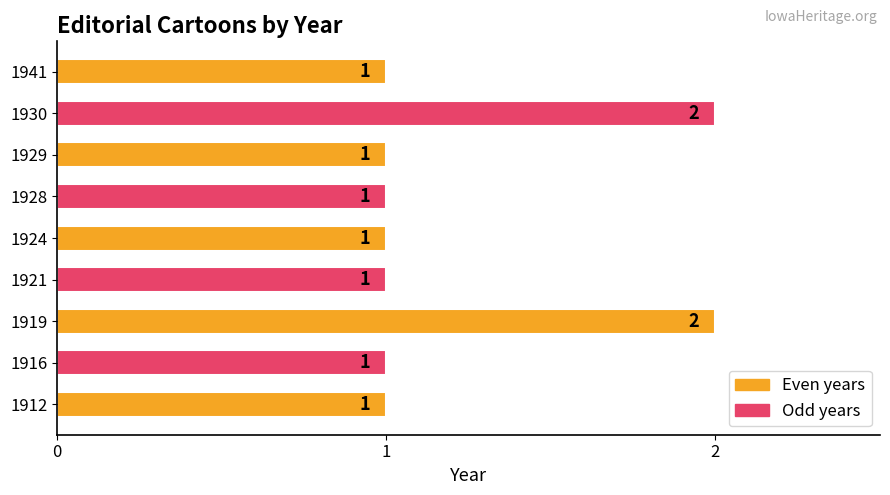

How many values are between 1 and 2?

9